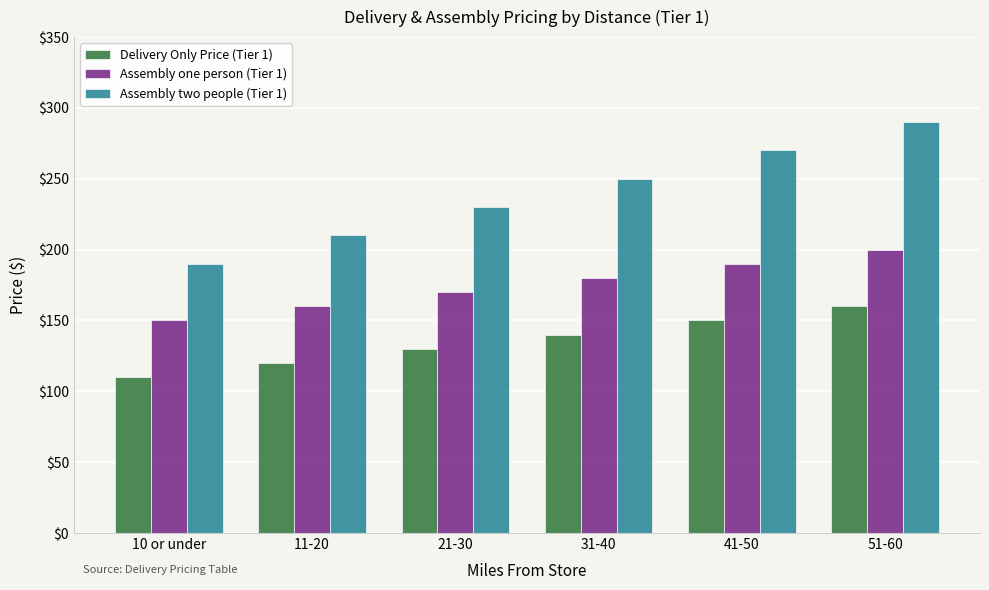

Rank the categories by Assembly two people (Tier 1) value from highest to lowest.

51-60, 41-50, 31-40, 21-30, 11-20, 10 or under